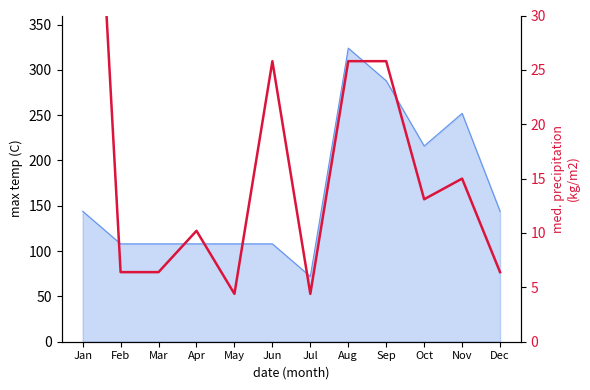

Is it true that the value at Nov is 15.0?

True